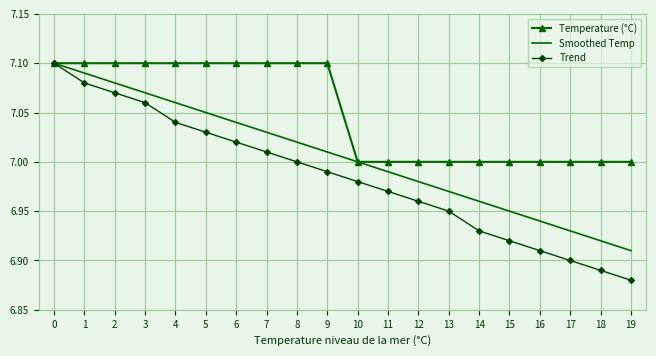

Which series has the widest spread of values?

Trend